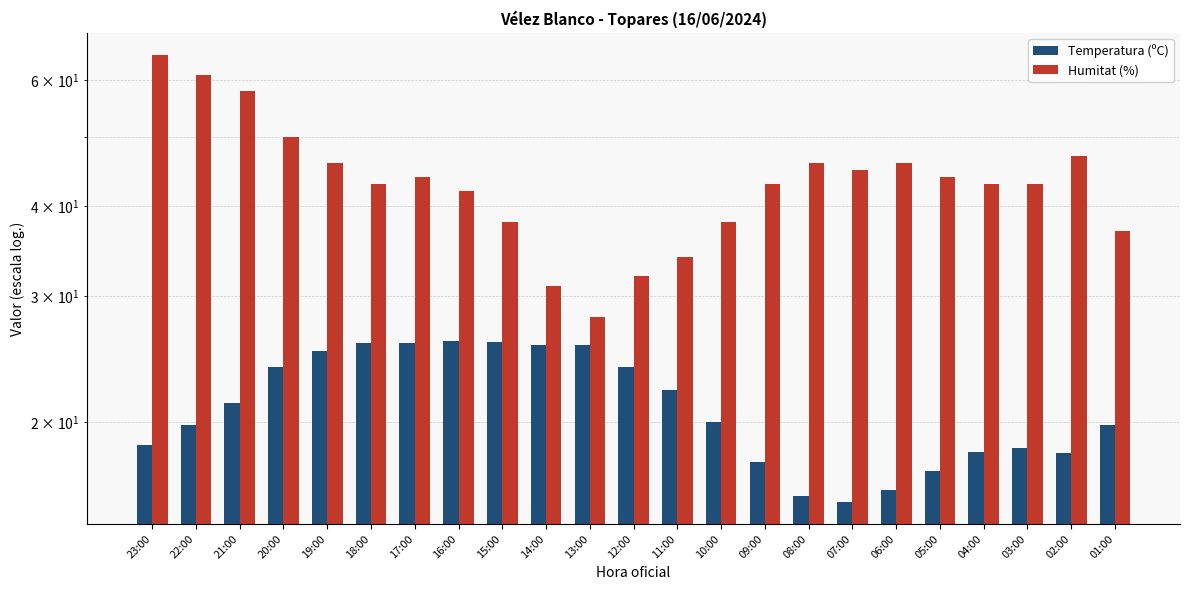

What is the difference between the second highest and second lowest values in the Humitat (%) series?

30.0